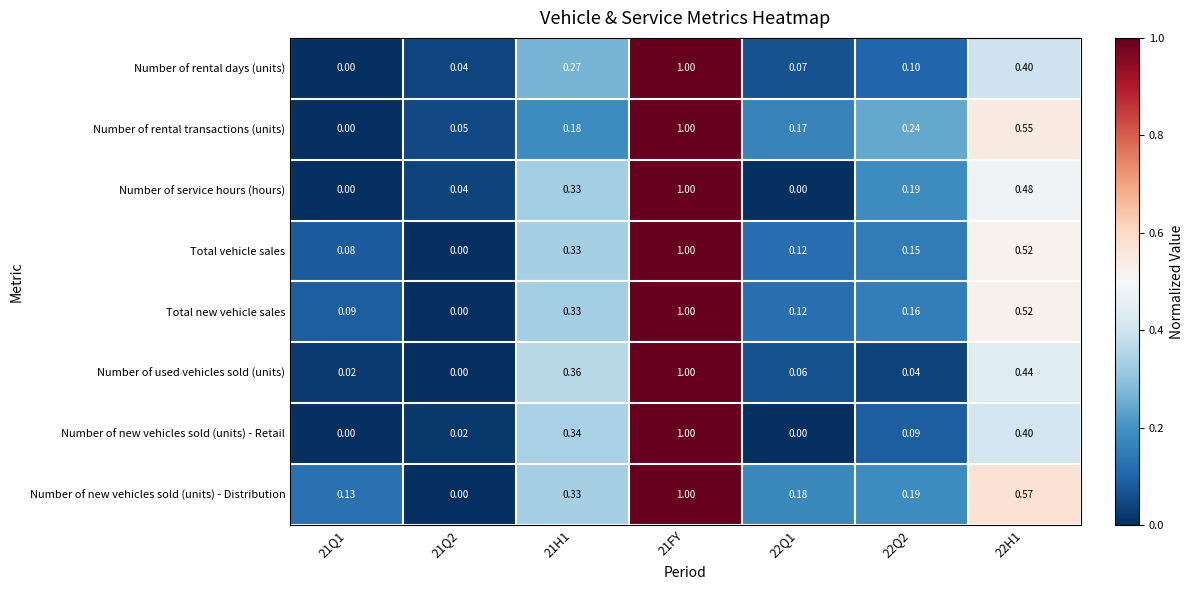

How many categories are shown in the chart?

7